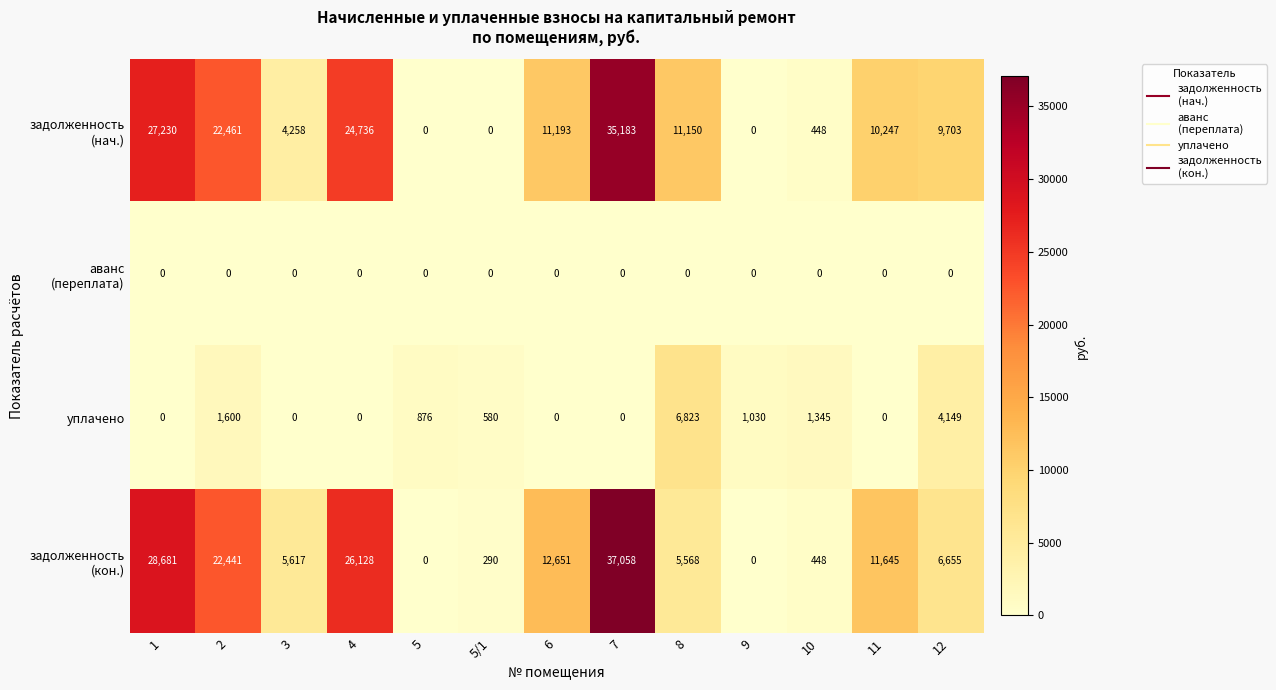

What is the spread (max minus min) of values at 6?

12651